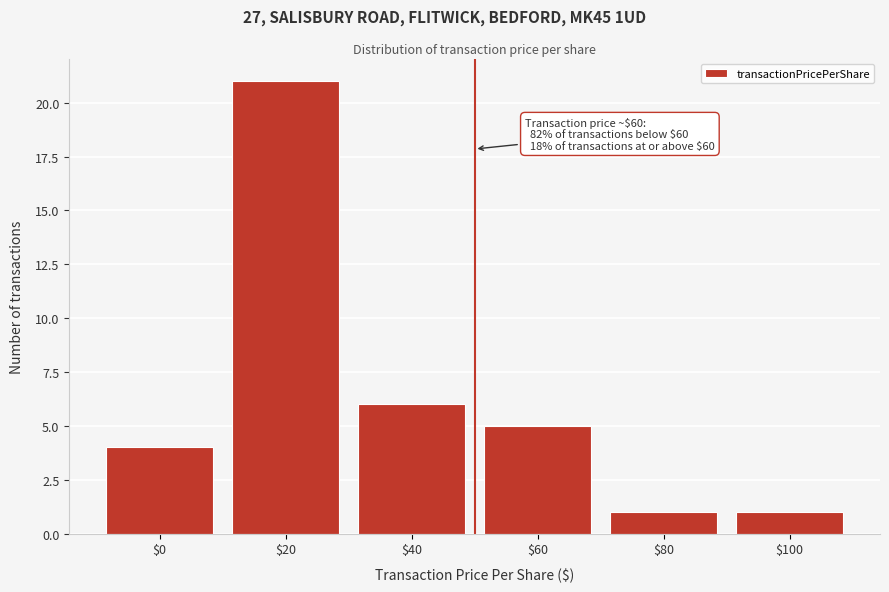

Reading right to left, list all the values displayed in this chart.

1	1	5	6	21	4